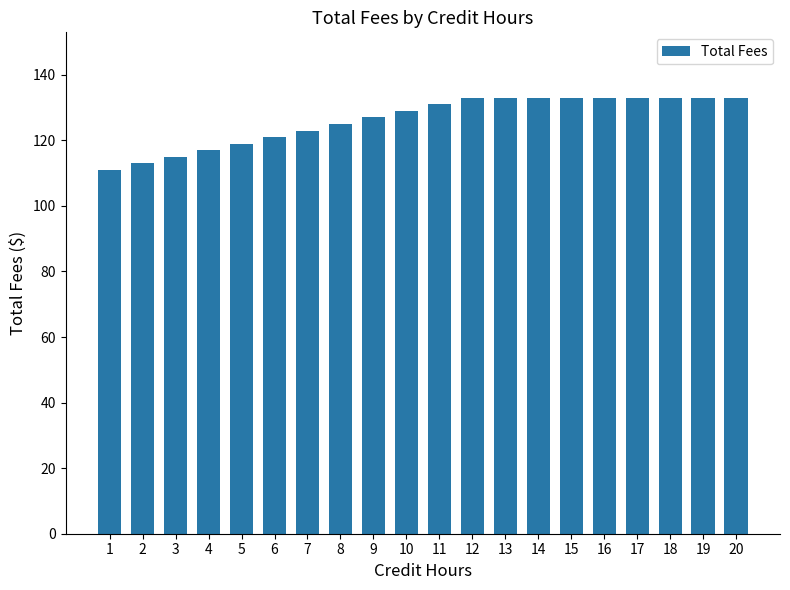

Is it true that the value at 5 is 119?

True